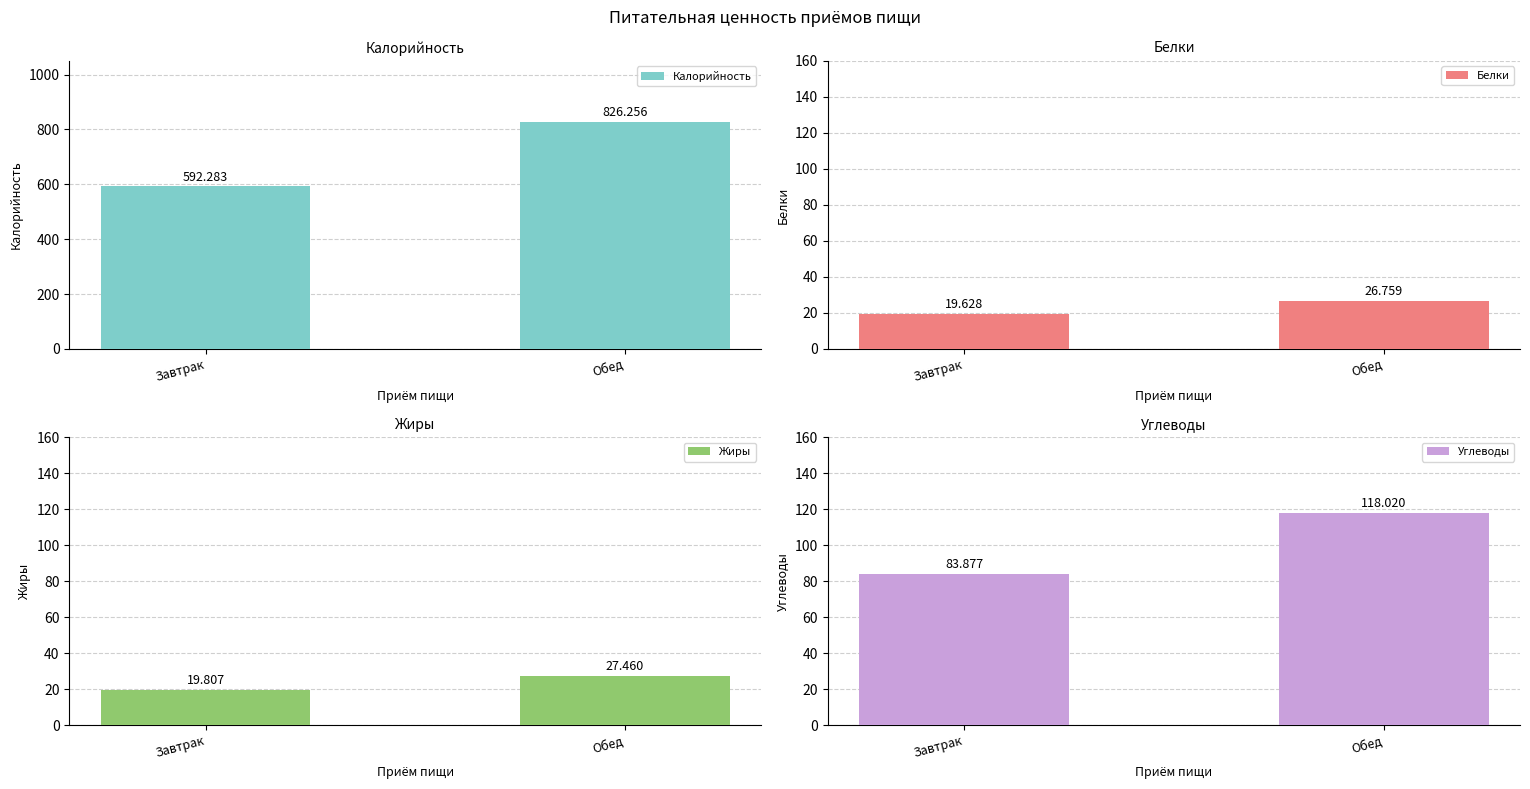

Which series has the largest total across all categories?

Калорийность